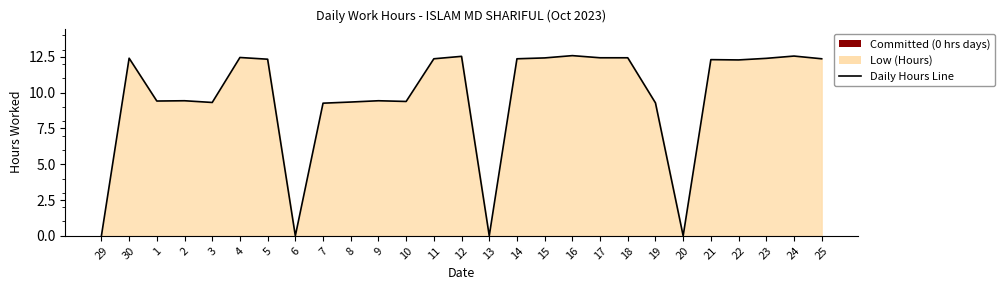

What is the label of the 26th point from the left?

24